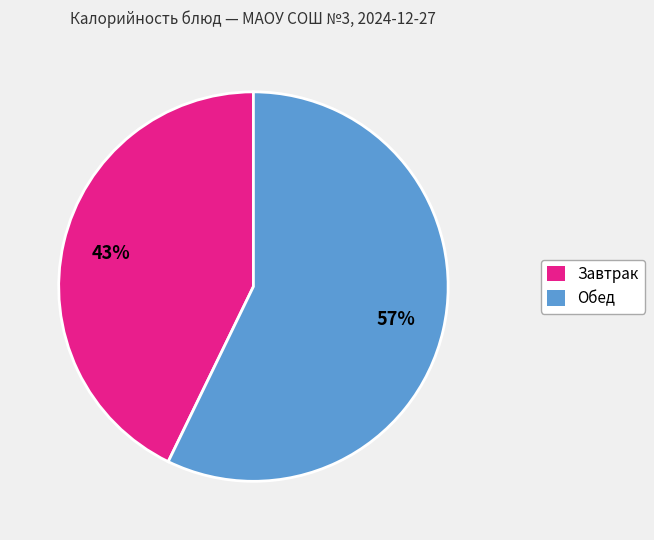

Is it true that Обед is 57% of the pie?

True